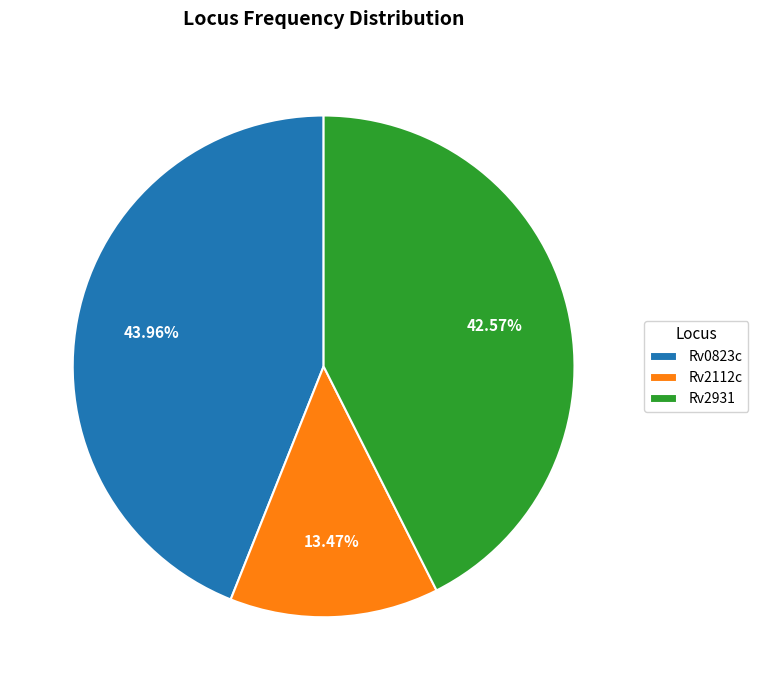

Is there any slice that represents more than half of the pie?

No